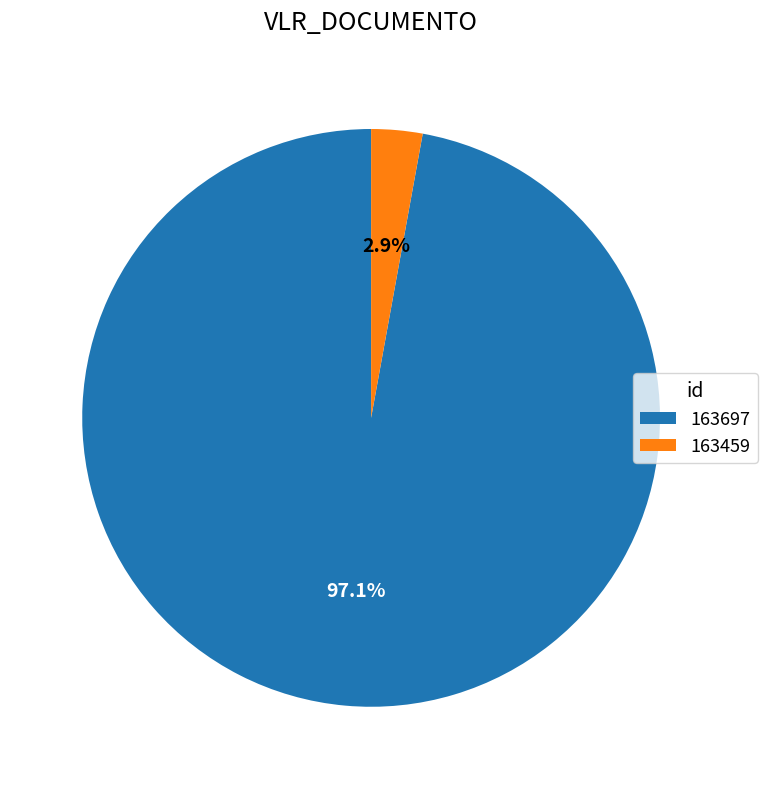

Is it true that 163697 is 97% of the pie?

True